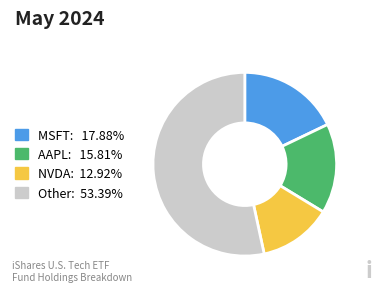

Is there any slice that represents more than half of the pie?

Yes